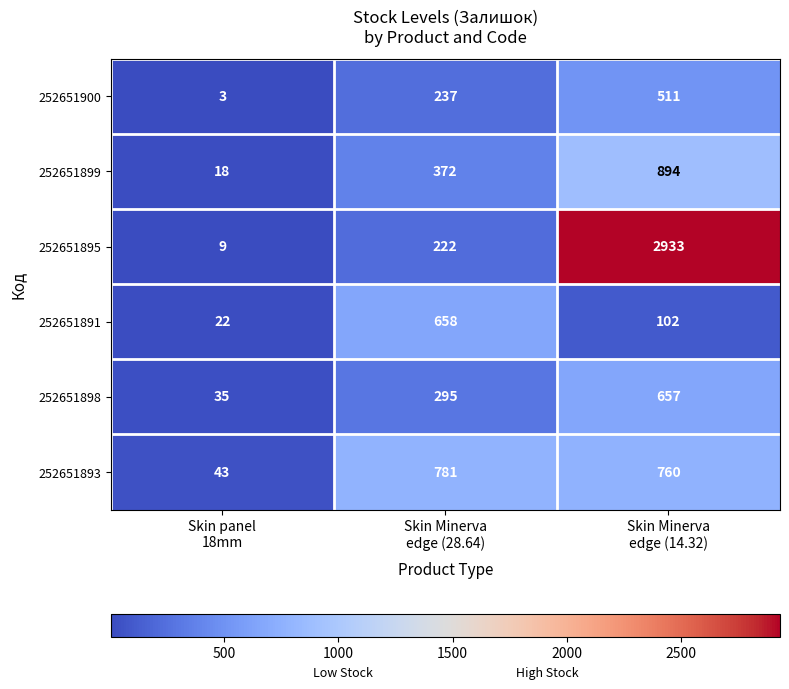

What is the lowest value of the 252651900 series?

3